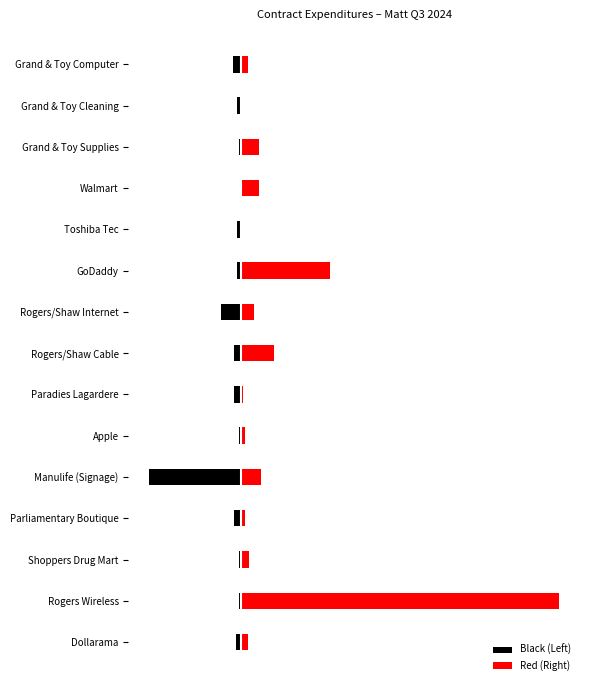

The Red (Right) series shows 0.1 at Manulife (Signage). True or false?

False